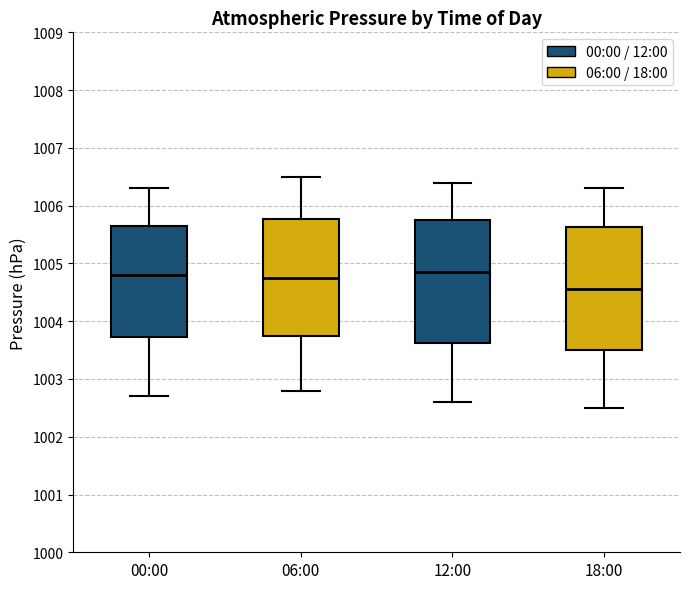

Reading left to right, read every box against the y-axis: the position of its median line, the range the box covers, and the ends of its whiskers. The values are not printed on the chart, so give them approximately, as read against the axis.

00:00: median 1004.8, box 1003.7 to 1005.7, whiskers 1002.7 to 1006.3
06:00: median 1004.8, box 1003.8 to 1005.8, whiskers 1002.8 to 1006.5
12:00: median 1004.9, box 1003.6 to 1005.8, whiskers 1002.6 to 1006.4
18:00: median 1004.6, box 1003.5 to 1005.6, whiskers 1002.5 to 1006.3